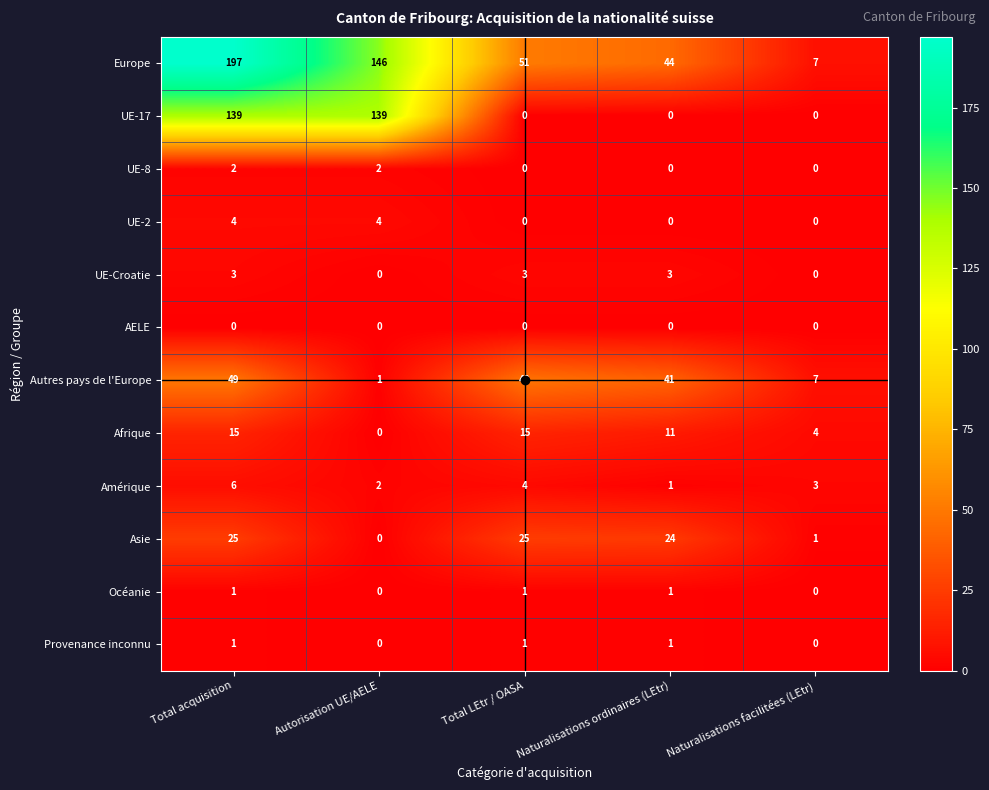

What is the average value of the Amérique series?

3